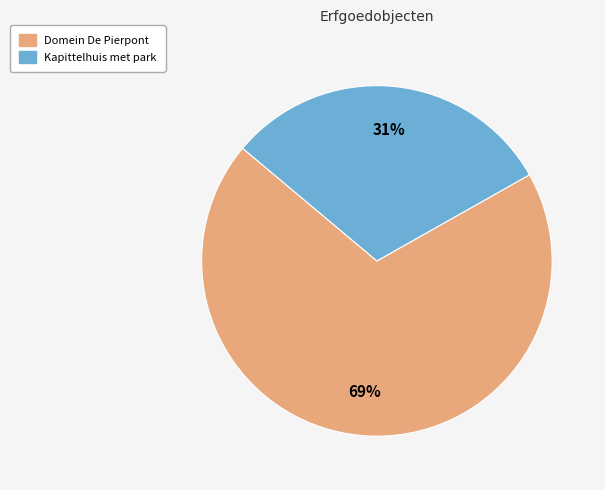

To the nearest percent, what is the average slice percentage?

50%